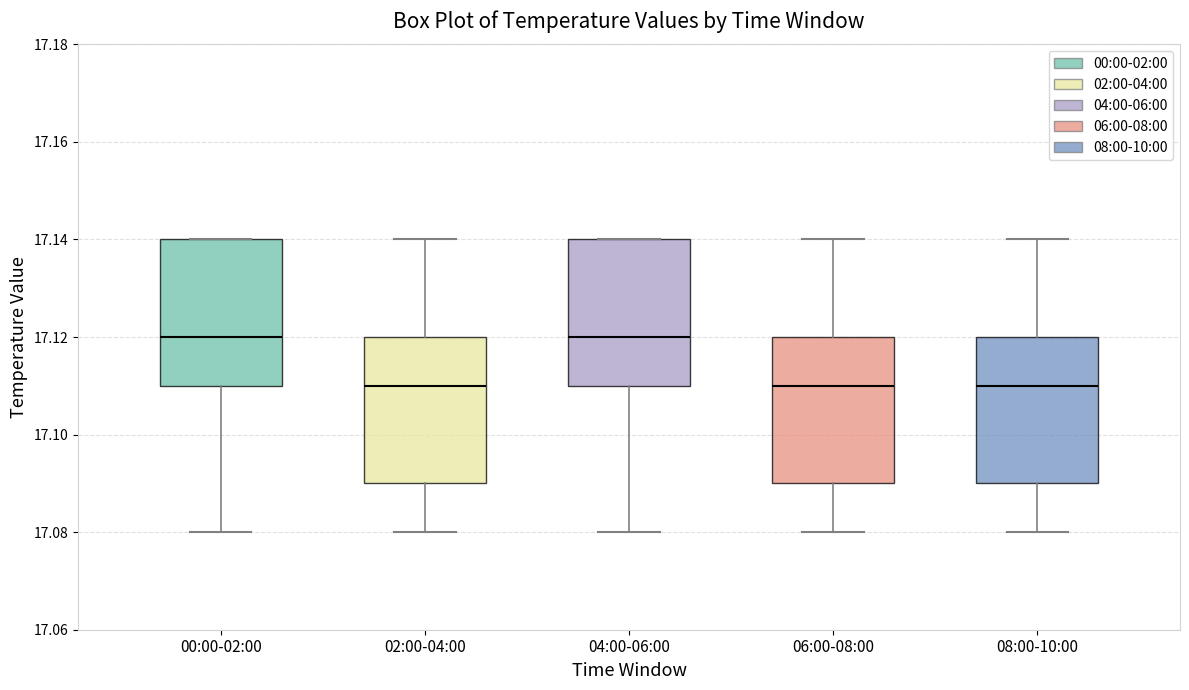

Reading left to right, read every box against the y-axis: the position of its median line, the range the box covers, and the ends of its whiskers. The values are not printed on the chart, so give them approximately, as read against the axis.

00:00-02:00: median 17.12, box 17.11 to 17.14, whiskers 17.08 to 17.14
02:00-04:00: median 17.11, box 17.09 to 17.12, whiskers 17.08 to 17.14
04:00-06:00: median 17.12, box 17.11 to 17.14, whiskers 17.08 to 17.14
06:00-08:00: median 17.11, box 17.09 to 17.12, whiskers 17.08 to 17.14
08:00-10:00: median 17.11, box 17.09 to 17.12, whiskers 17.08 to 17.14